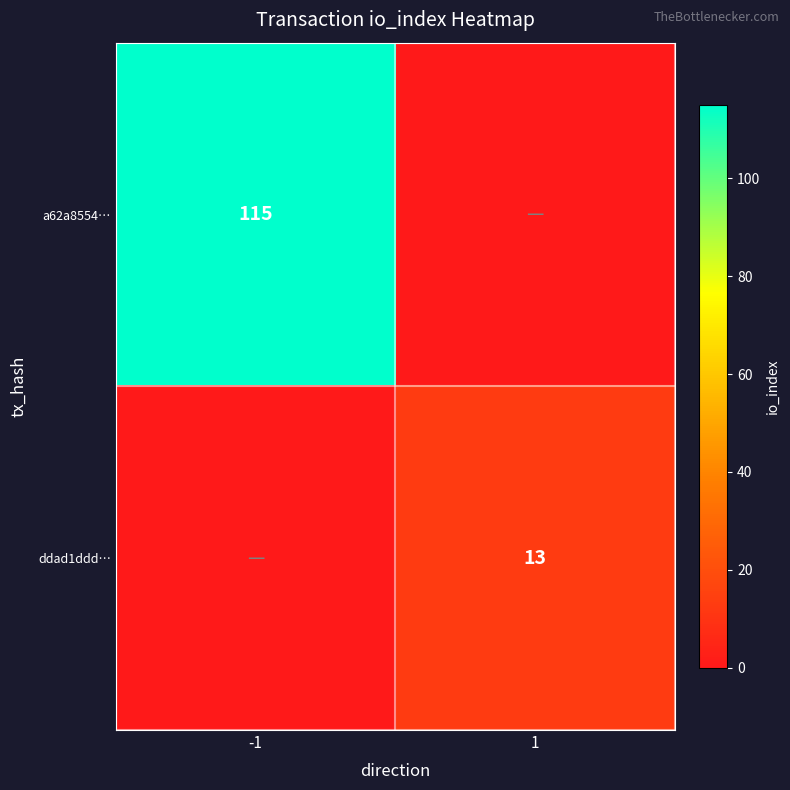

True or false: ddad1ddd… has a value of 8 at 1.

False